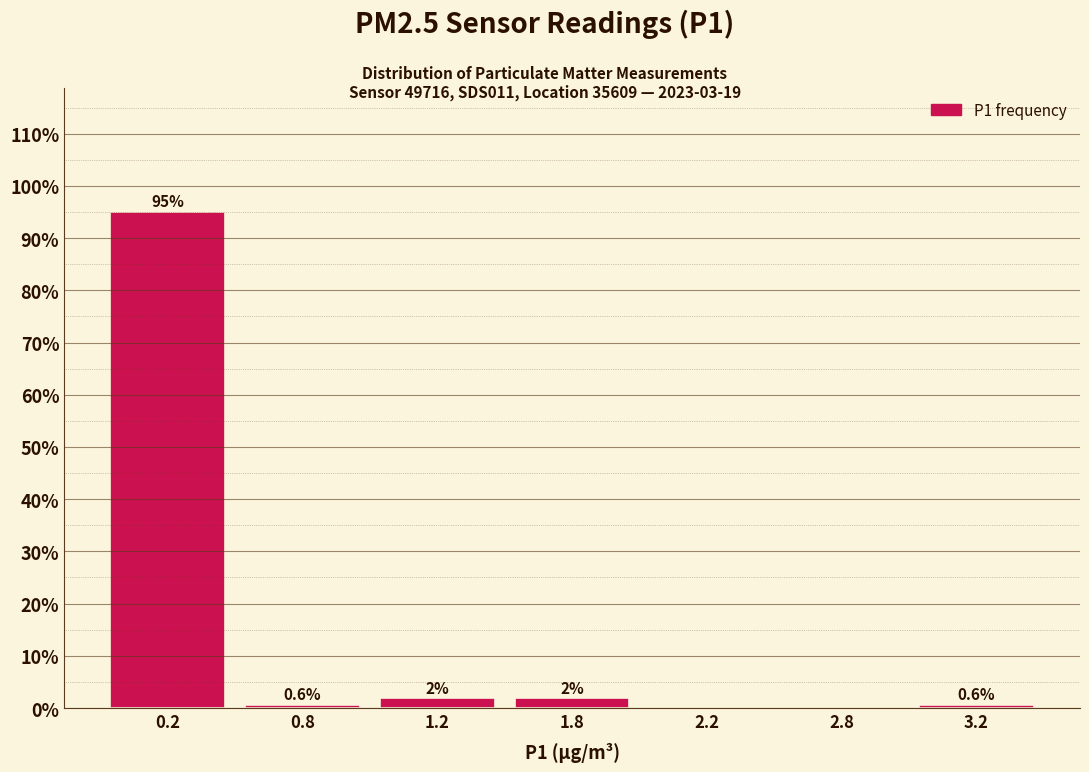

Is it true that the value at 2.8 is 61.0?

False